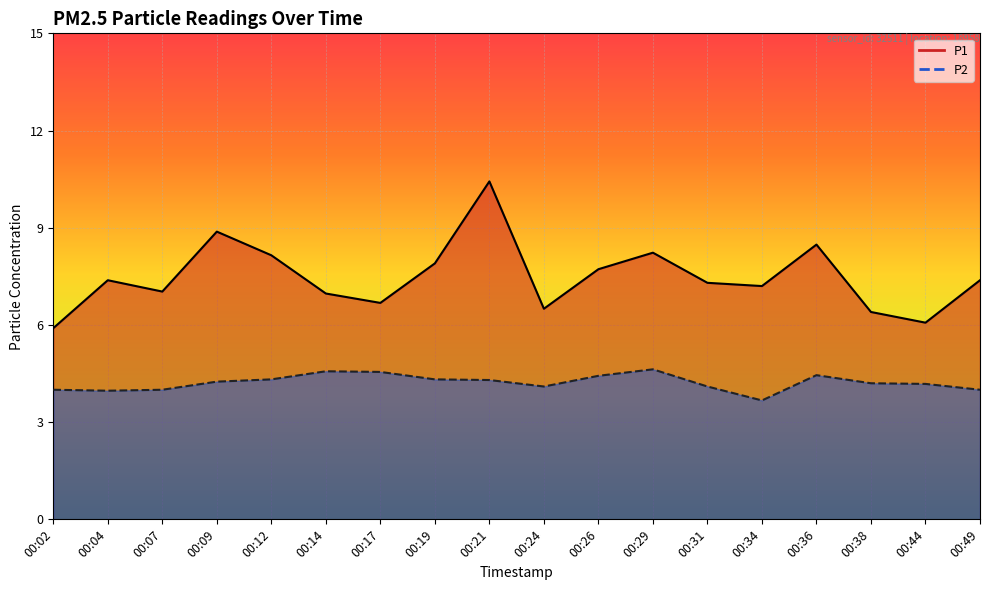

At 00:02, list the series in order from largest to smallest.

P1, P2